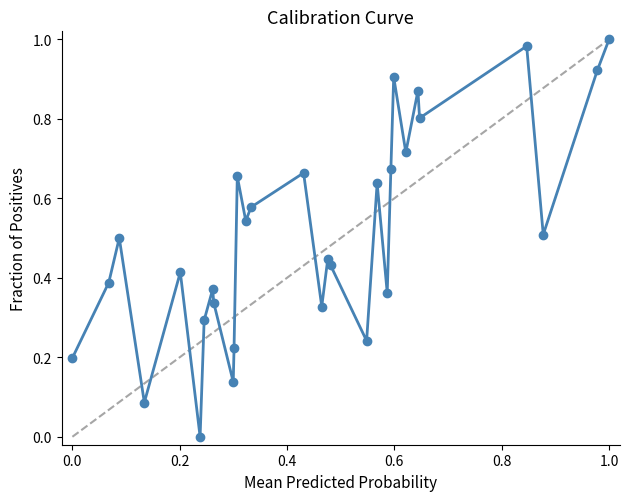

What is the sum of all values?

15.2